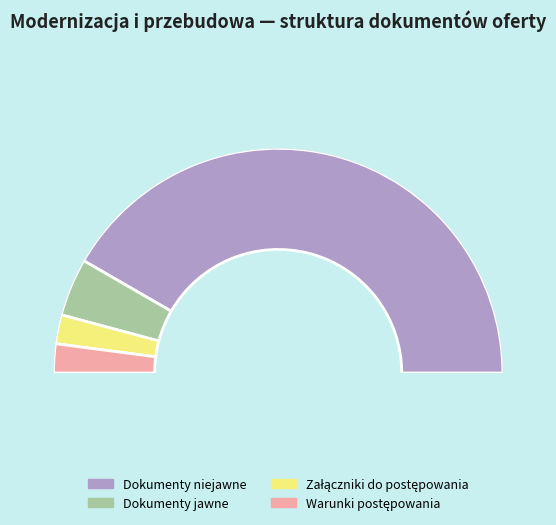

The Dokumenty jawne slice represents 16% of the pie. True or false?

False